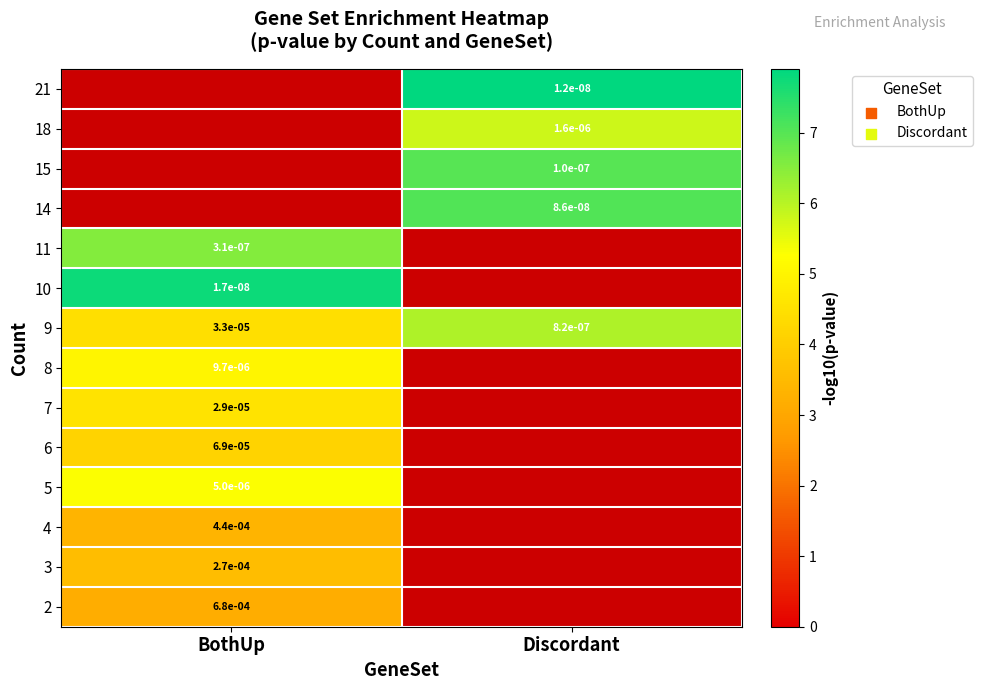

Between BothUp and Discordant, which is larger?

Discordant